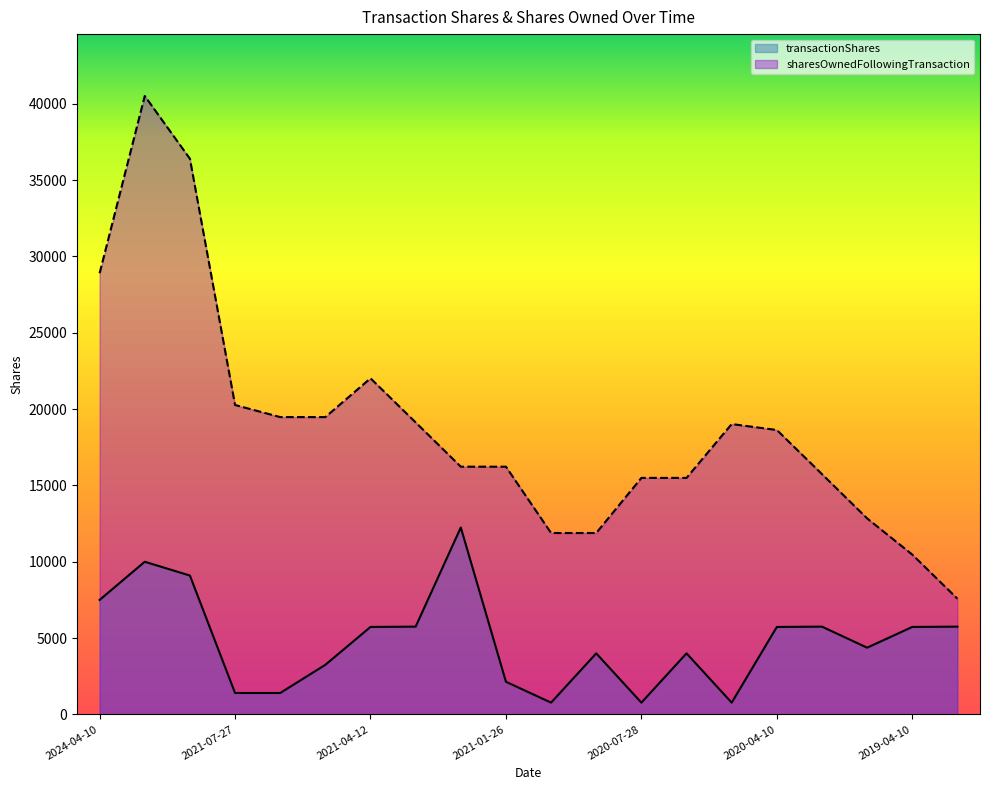

Which series has the largest total across all categories?

sharesOwnedFollowingTransaction